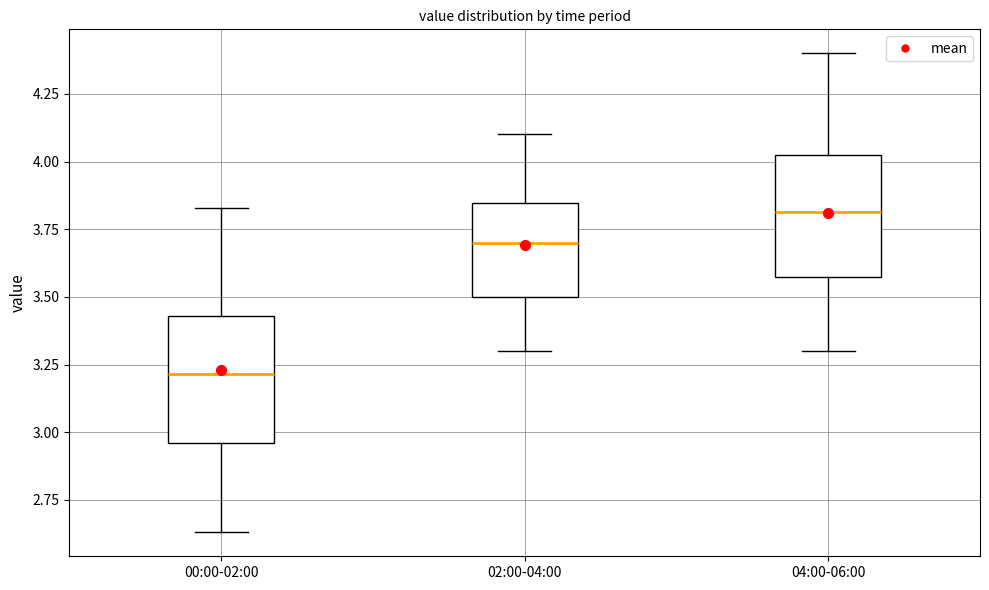

Where does the lower whisker of the box for 02:00-04:00 end on the y-axis? The values are not printed on the chart, so give them approximately, as read against the axis.

3.30